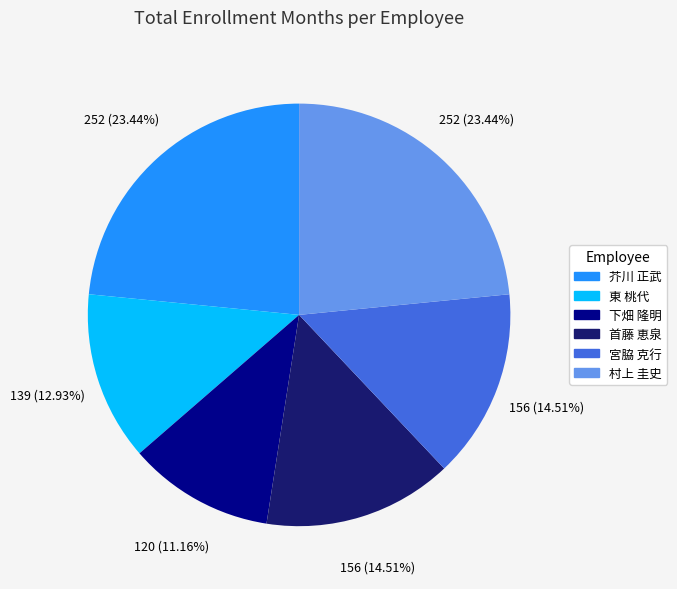

Does 宮脇 克行 account for over 50% of the chart?

No